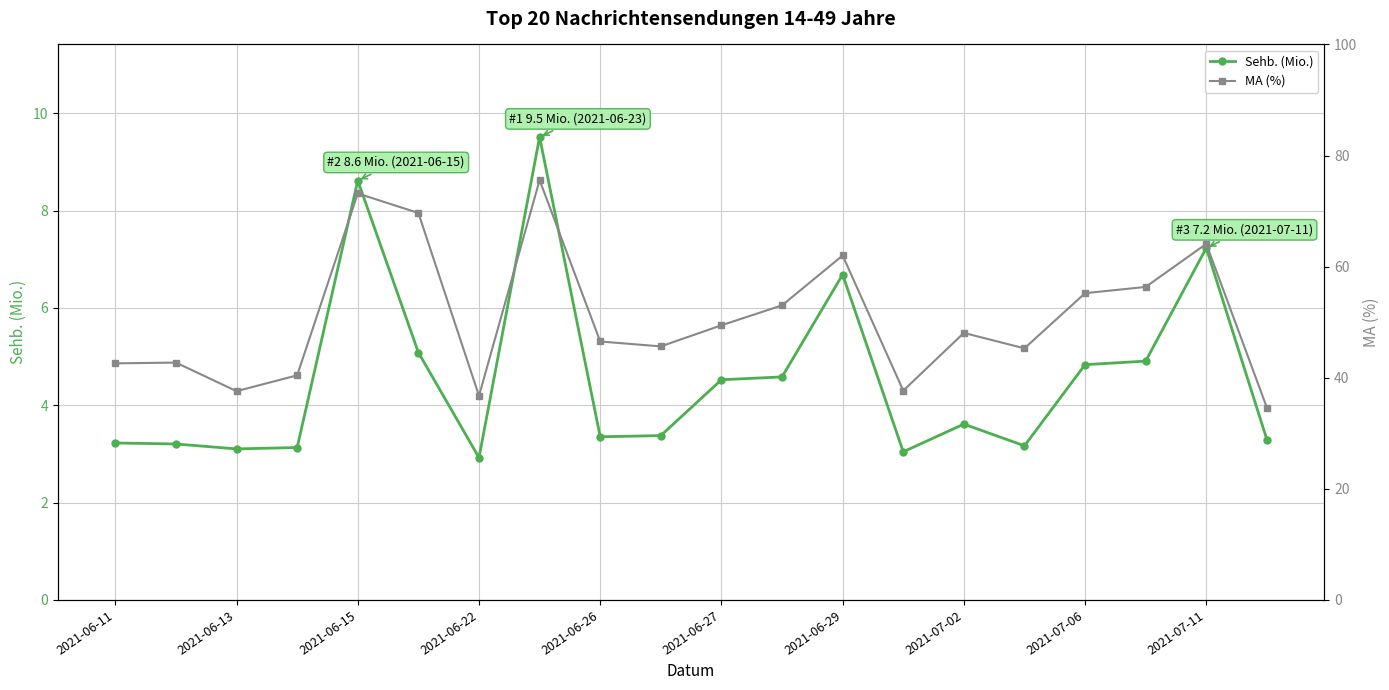

True or false: Sehb. (Mio.) and MA (%) cross at least once.

False